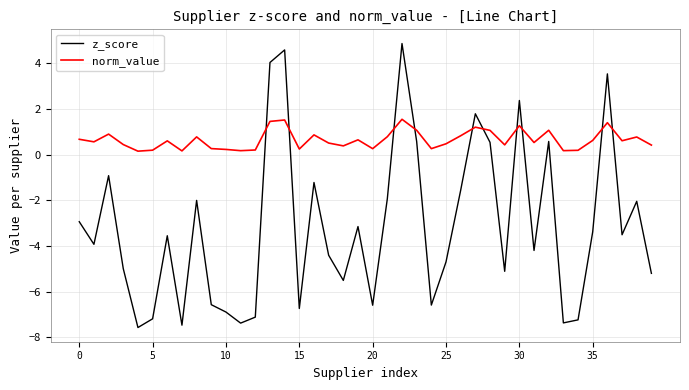

List the series in order of their peak value, lowest first.

norm_value, z_score